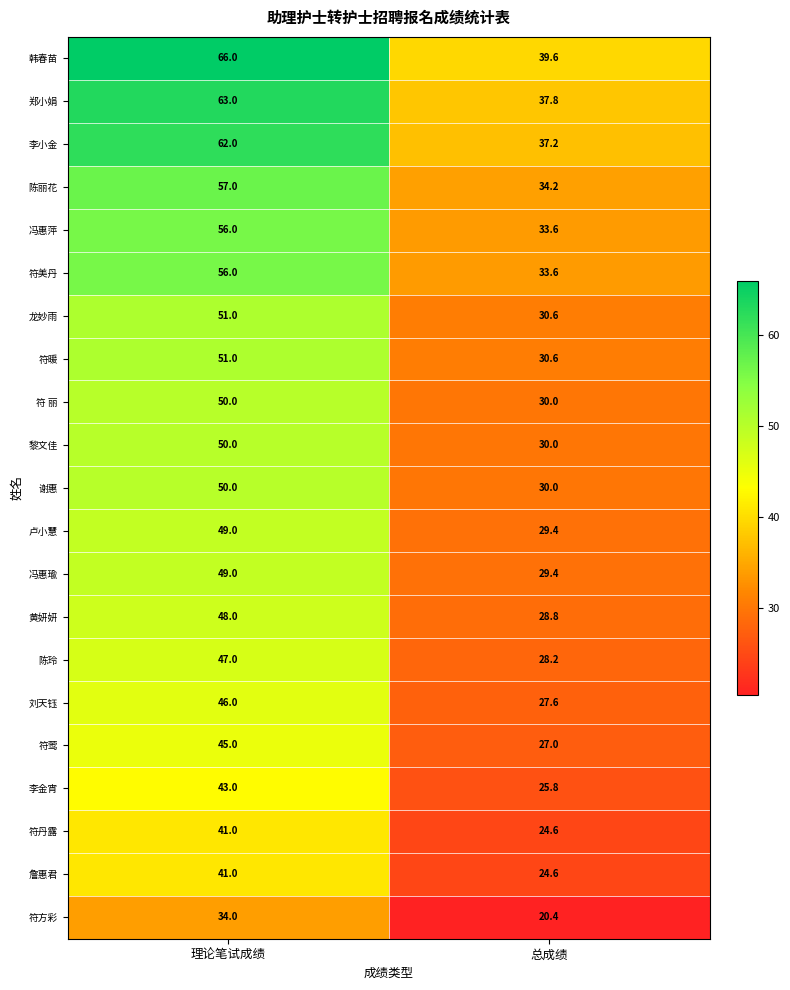

At which category is the sum across all series the highest?

理论笔试成绩